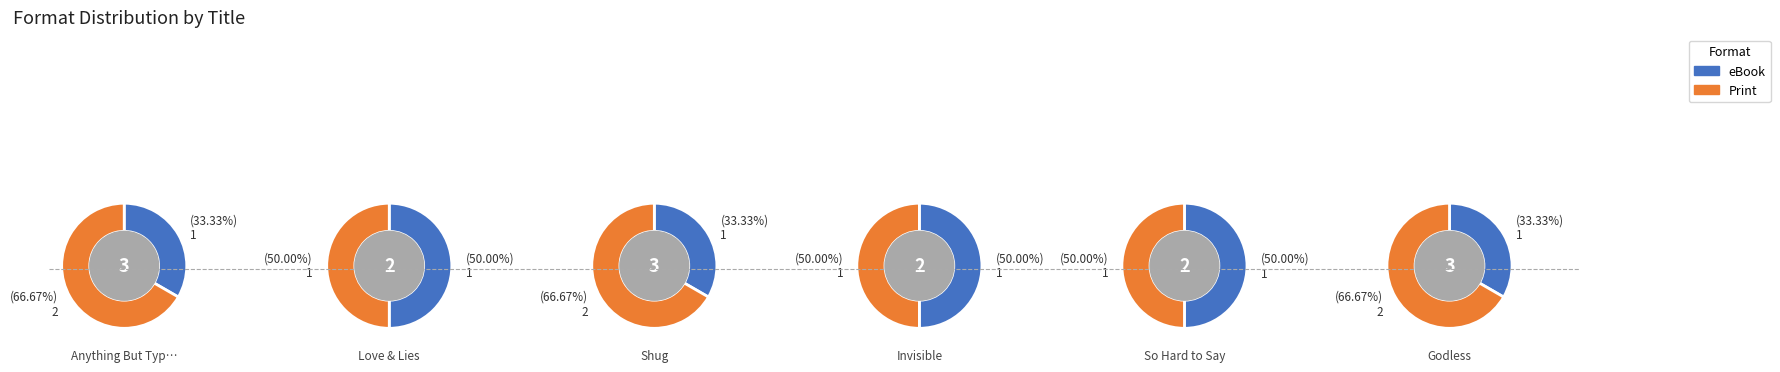

The Godless slice represents 6% of the pie. True or false?

False